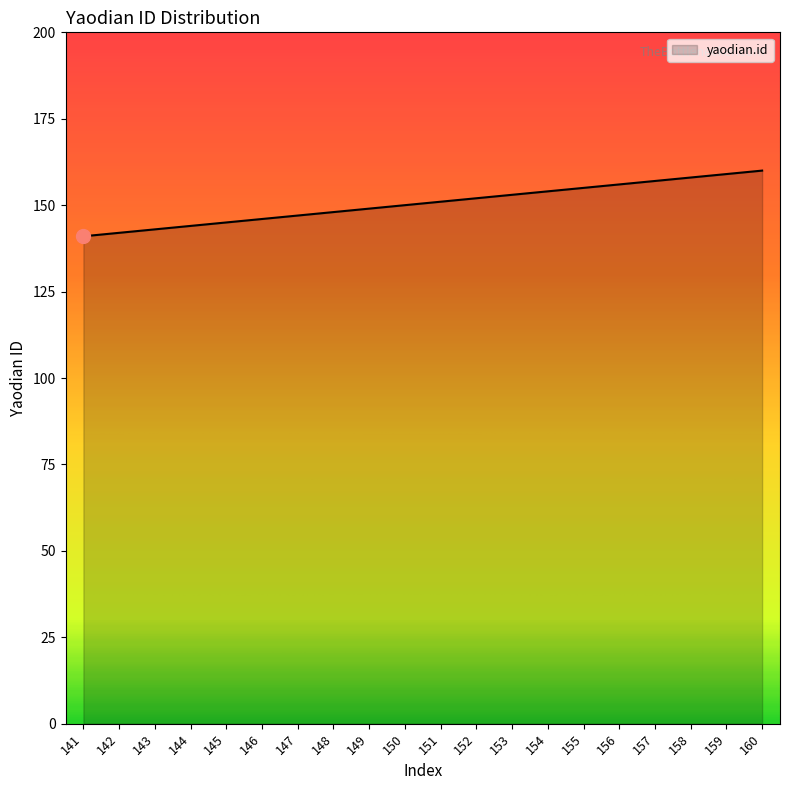

What is the change in value from 141 to 160?

+19